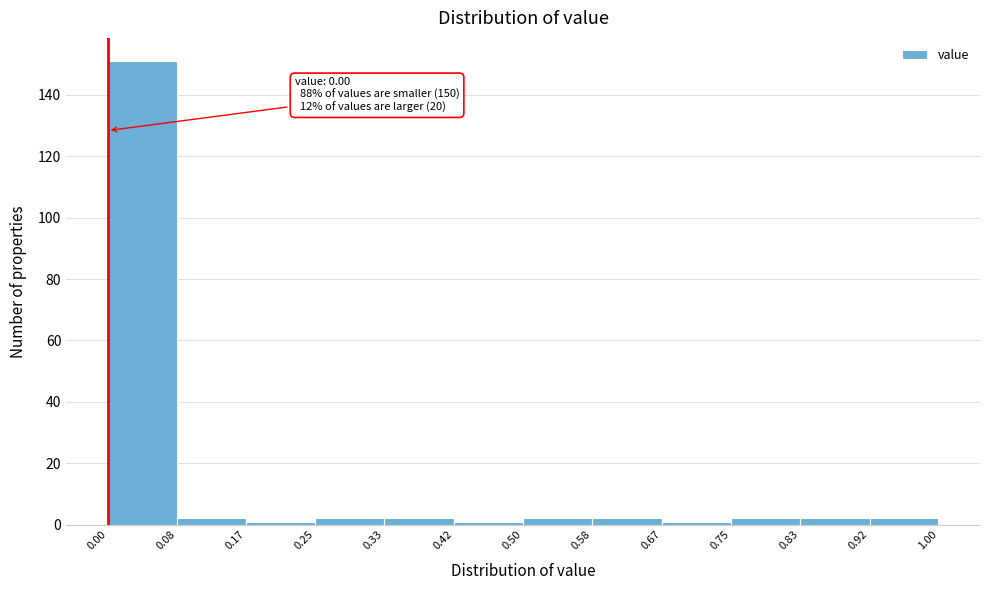

Over which range of the x-axis is the bar tallest?

0.00 to 0.08